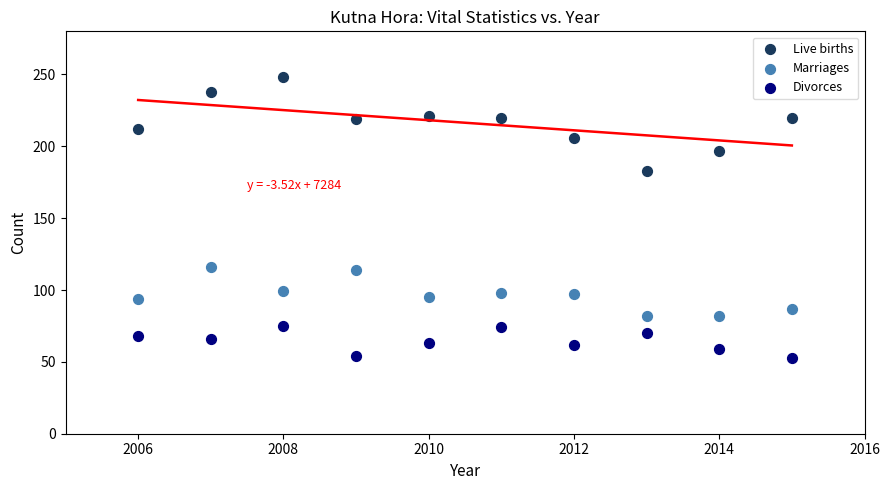

Which series has the largest Y range (max minus min)?

Live births